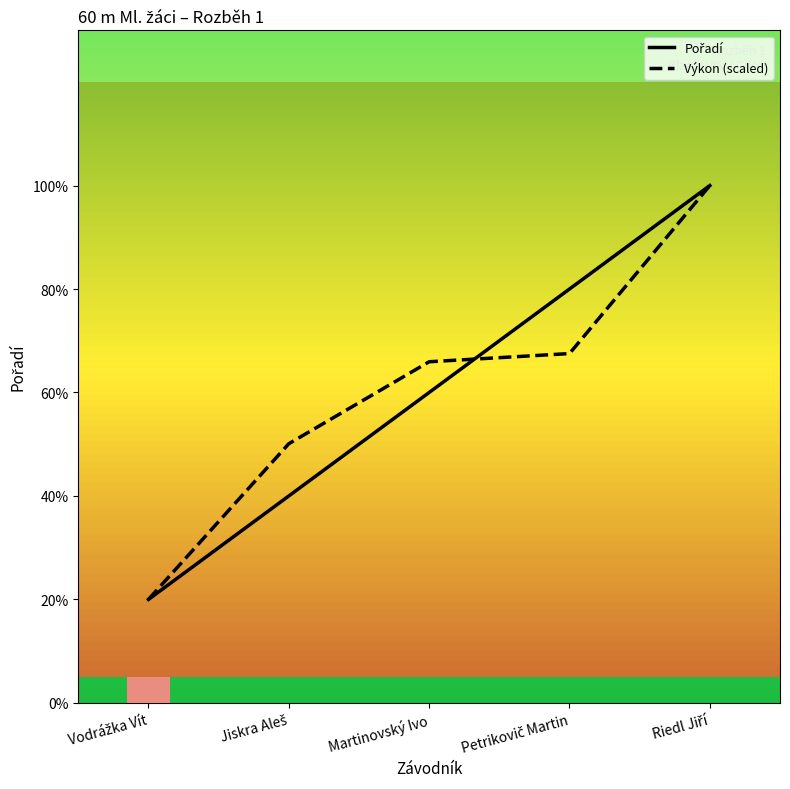

What is the approximate value of Výkon (scaled) at Martinovský Ivo?

3.3